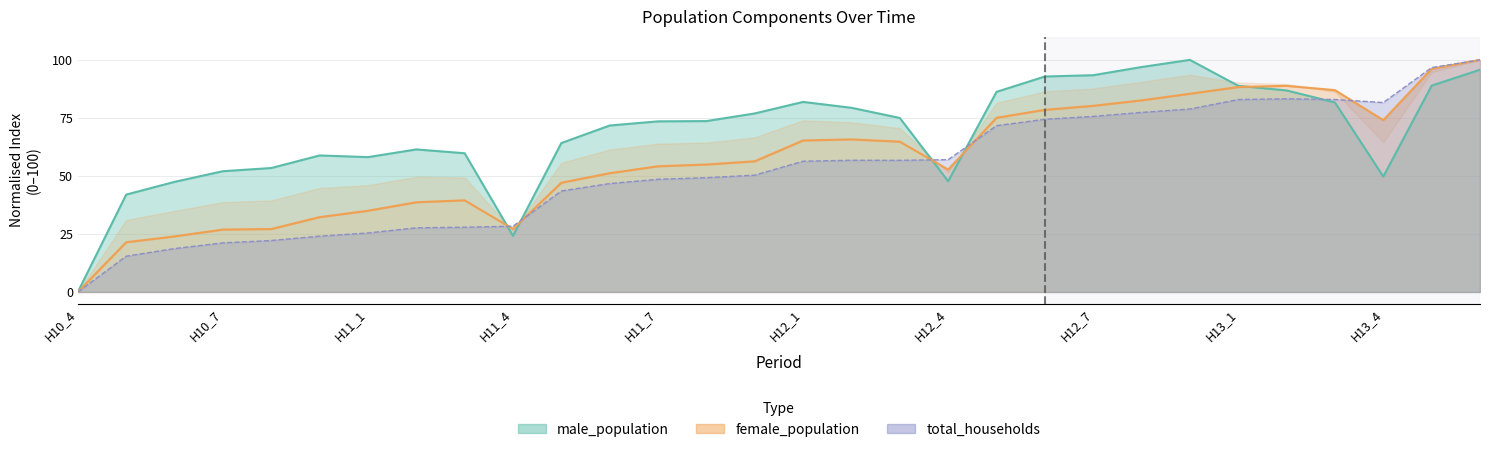

How many lines are shown in the chart?

3